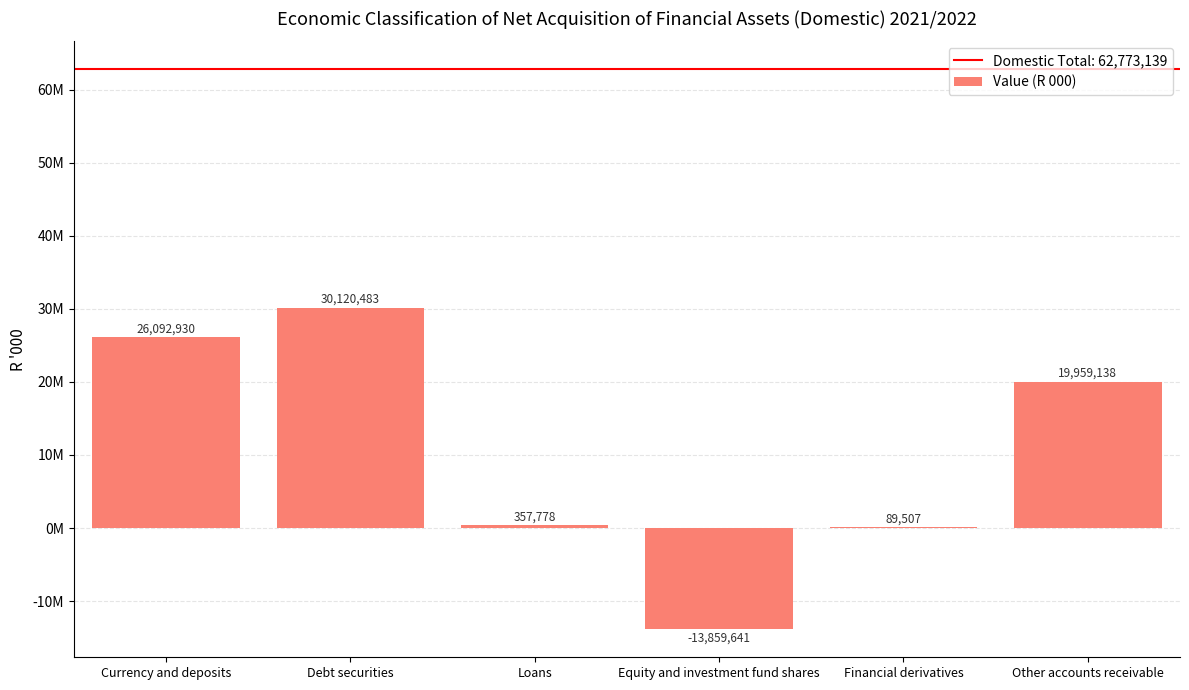

List the labels in order of value, largest first.

Debt securities, Currency and deposits, Other accounts receivable, Loans, Financial derivatives, Equity and investment fund shares